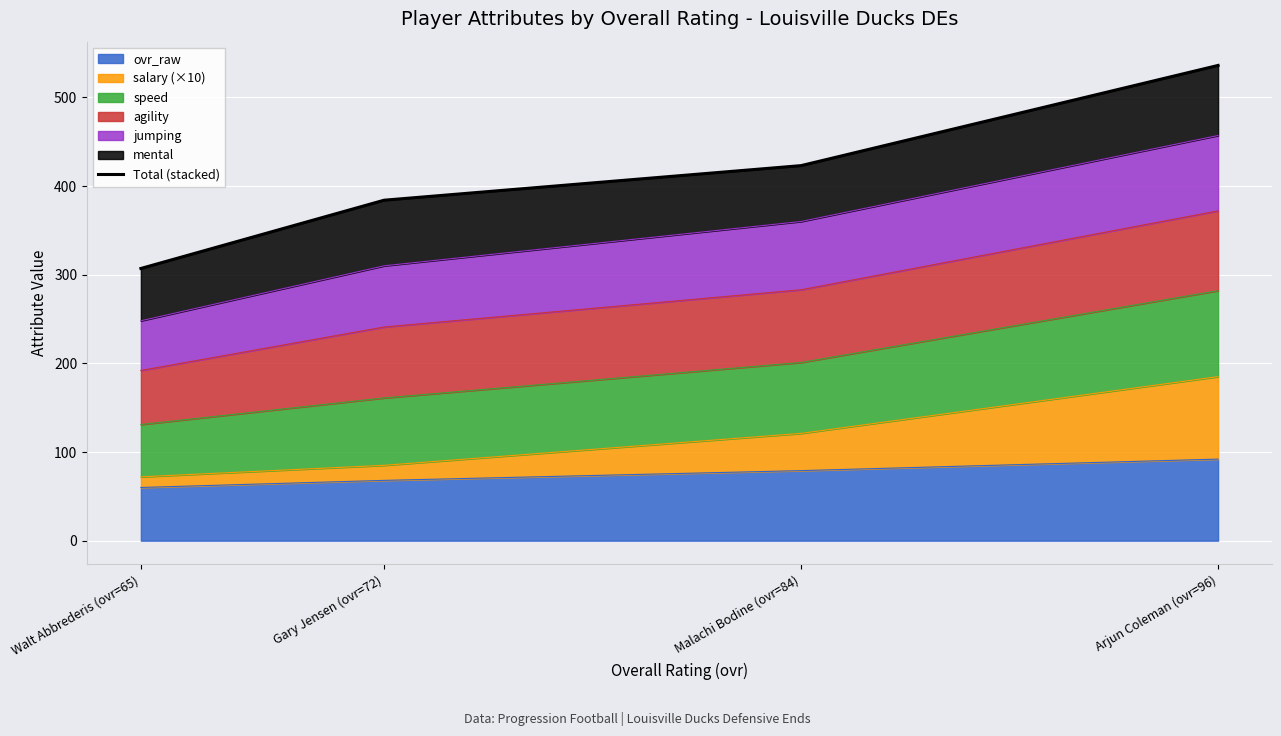

Which category has the highest value in the ovr_raw series?

Arjun Coleman (ovr=96)